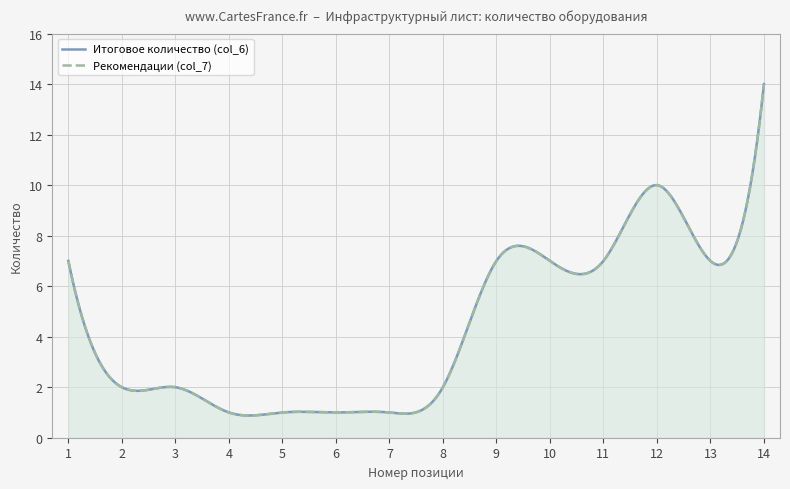

What is the total value across all series at 14?

28